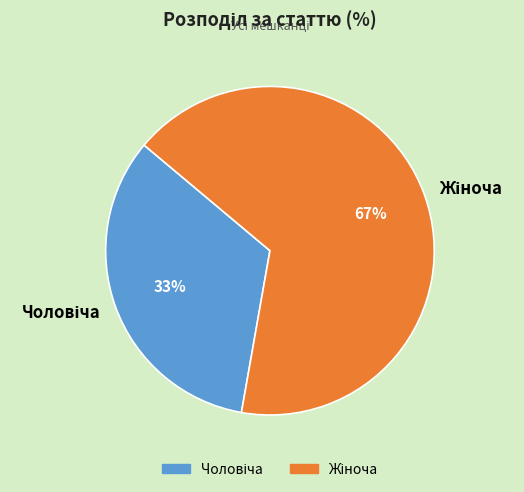

To the nearest percent, what is the average slice percentage?

50%